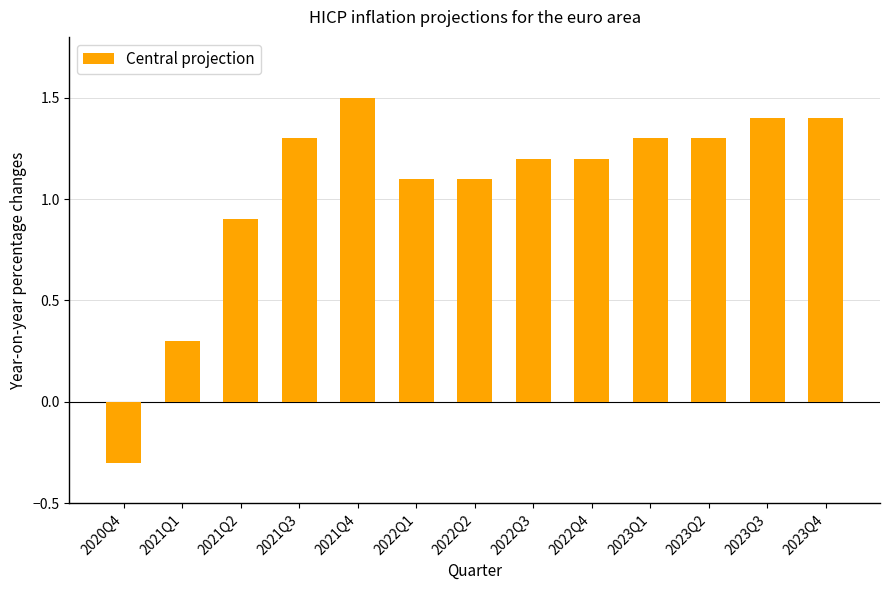

What is the value of the 13th bar from the left?

1.4